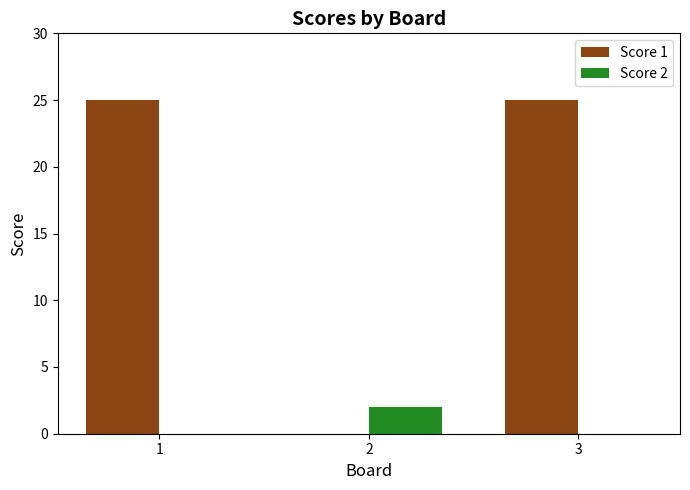

Reading right to left, what are all the values shown in this chart?

Score 1: 3=25	2=0	1=25
Score 2: 3=0	2=2	1=0